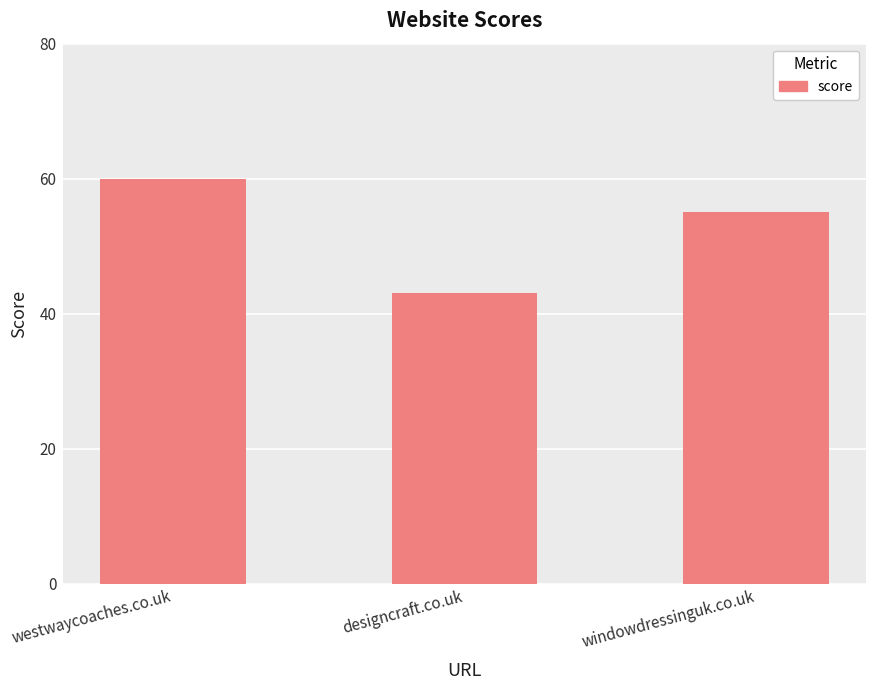

At which label does the data first exceed 55?

westwaycoaches.co.uk